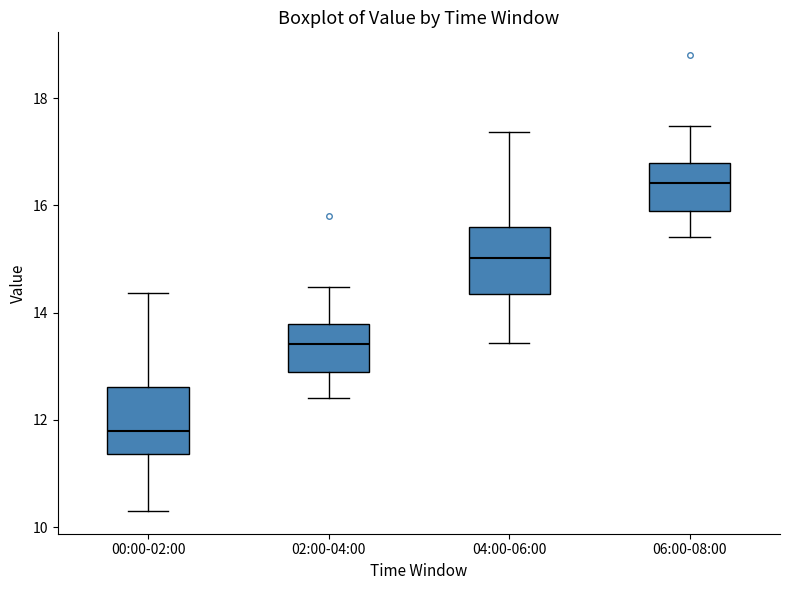

Reading left to right, read every box against the y-axis: the position of its median line, the range the box covers, and the ends of its whiskers. The values are not printed on the chart, so give them approximately, as read against the axis.

00:00-02:00: median 11.8, box 11.4 to 12.6, whiskers 10.4 to 14.4
02:00-04:00: median 13.4, box 12.8 to 13.8, whiskers 12.4 to 14.4
04:00-06:00: median 15.0, box 14.4 to 15.6, whiskers 13.4 to 17.4
06:00-08:00: median 16.4, box 15.8 to 16.8, whiskers 15.4 to 17.4